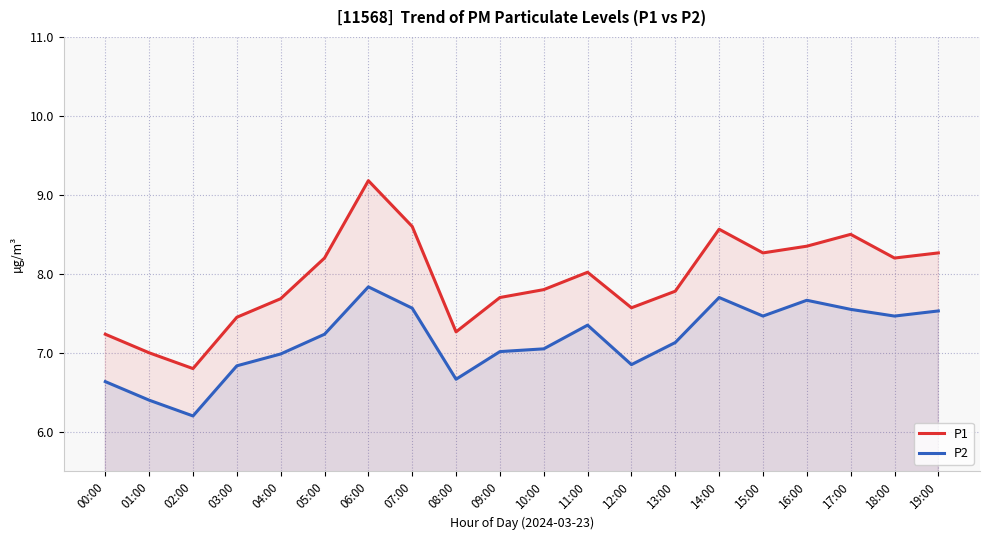

Reading left to right, transcribe all the data shown in this chart.

P1: 7.2	7.0	6.8	7.5	7.7	8.2	9.2	8.6	7.3	7.7	7.8	8.0	7.6	7.8	8.6	8.3	8.4	8.5	8.2	8.3
P2: 6.6	6.4	6.2	6.8	7.0	7.2	7.8	7.6	6.7	7.0	7.0	7.3	6.8	7.1	7.7	7.5	7.7	7.6	7.5	7.5